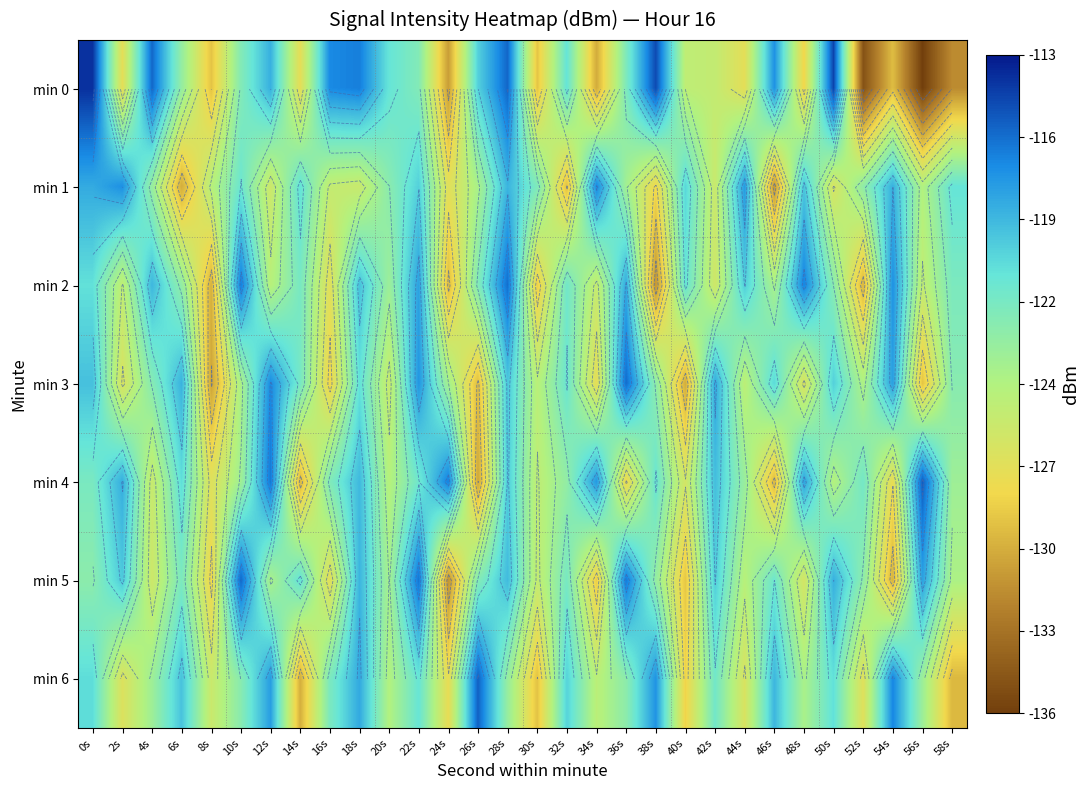

At which label does min 0 reach its minimum?

56s